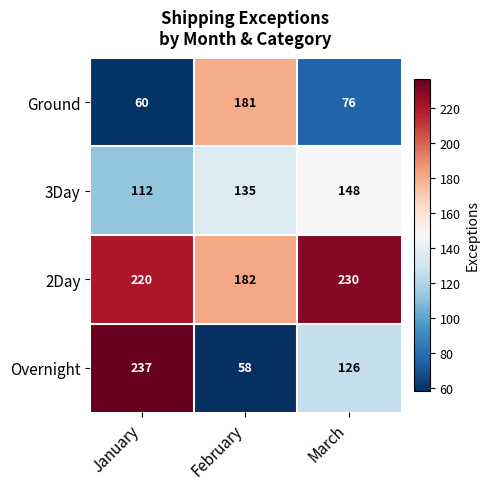

What value does the 2Day series have at February, to the nearest 10?

180